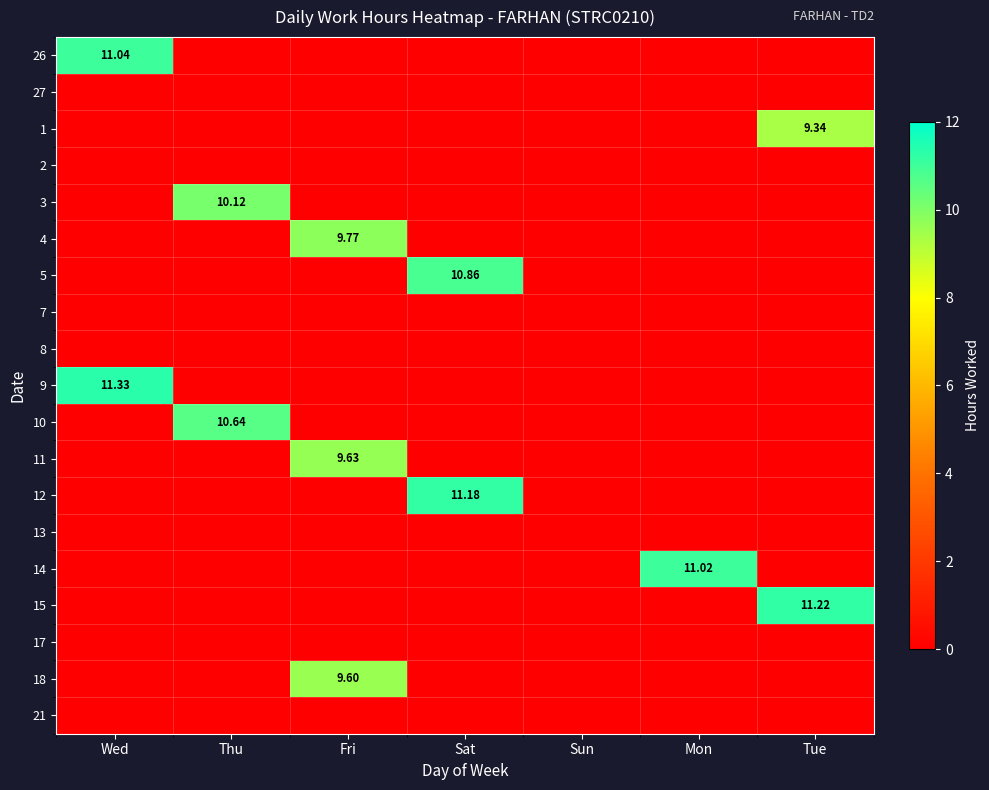

Between Tue and Mon, which is larger?

Tue